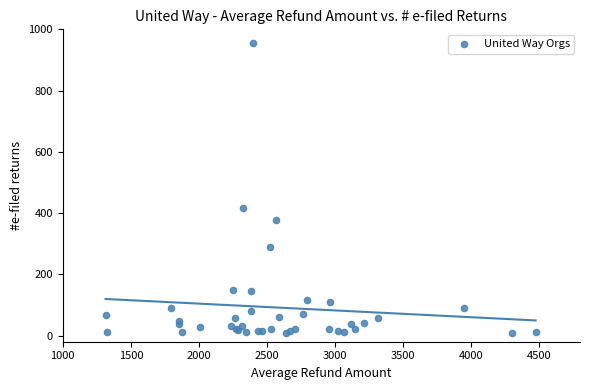

What Y value in the scatter plot is closest to 482?

418